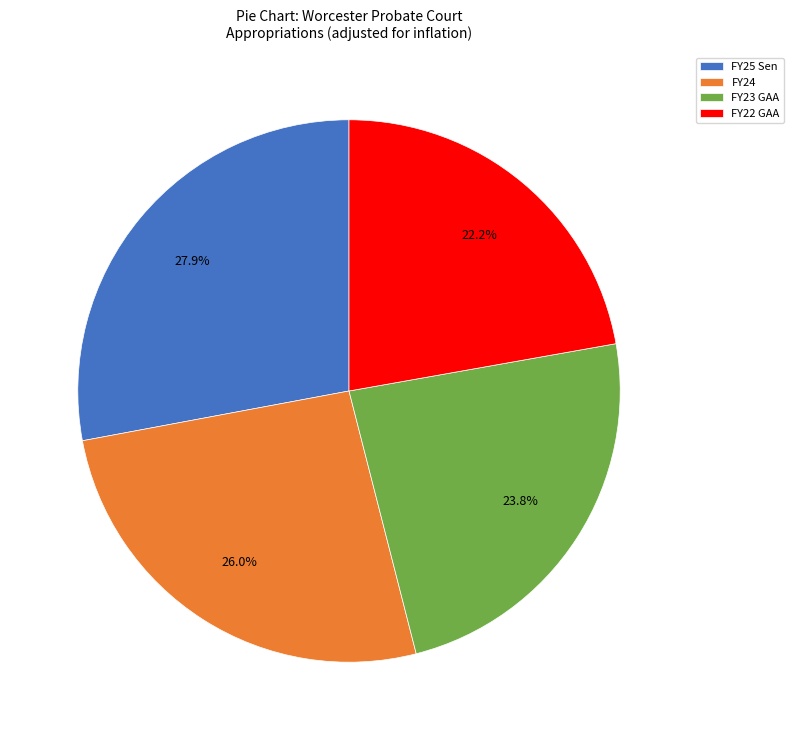

Count the number of slices in the pie.

4